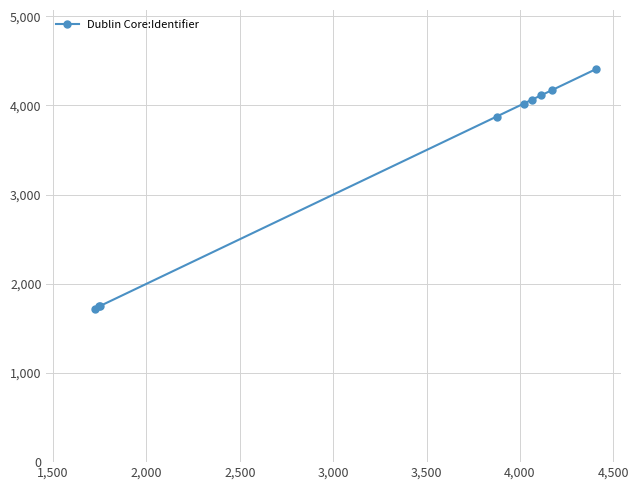

Does the chart display data point markers on the line(s)?

Yes